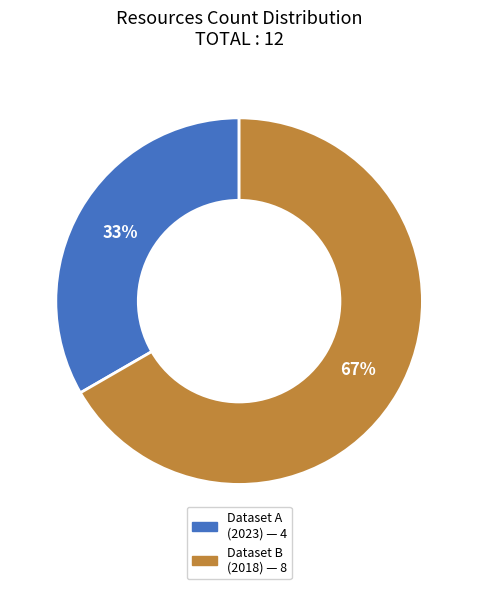

To the nearest percent, what is the average slice percentage?

50%